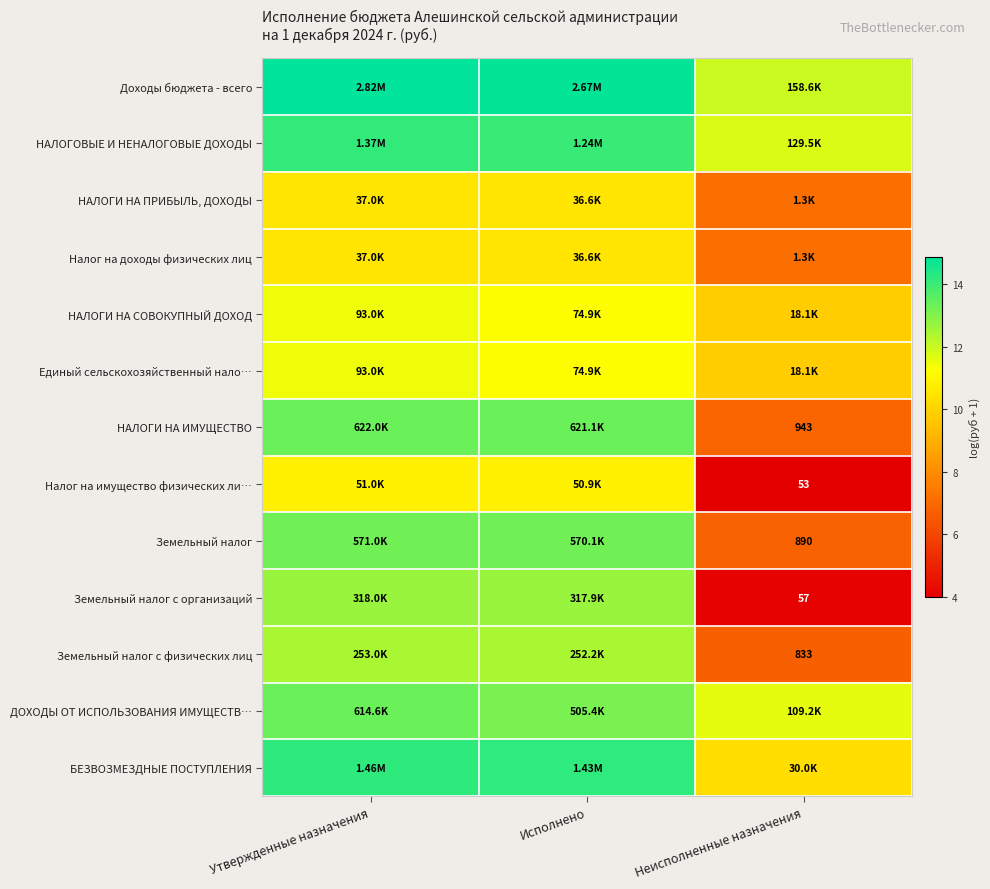

What is the approximate value of Налог на имущество физических ли… at Утвержденные назначения?

10.8